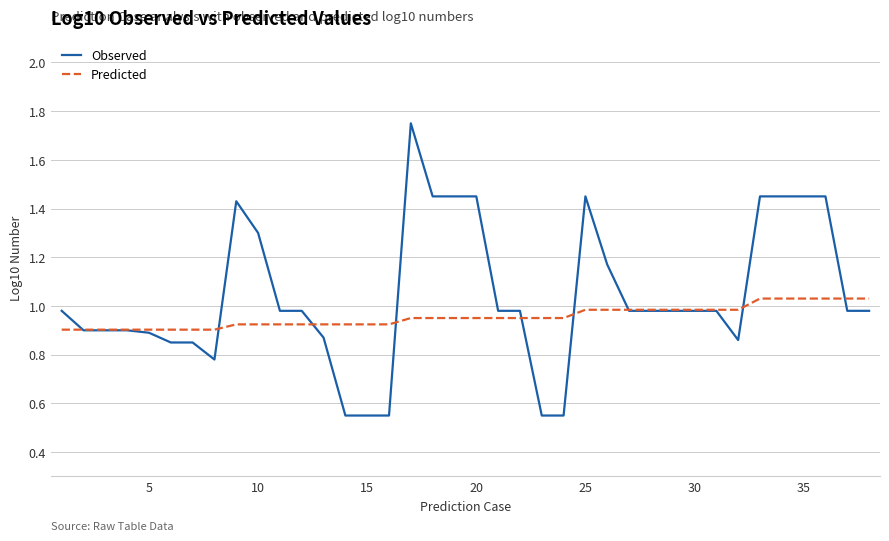

Rank the series by their maximum value, from highest to lowest.

Observed, Predicted